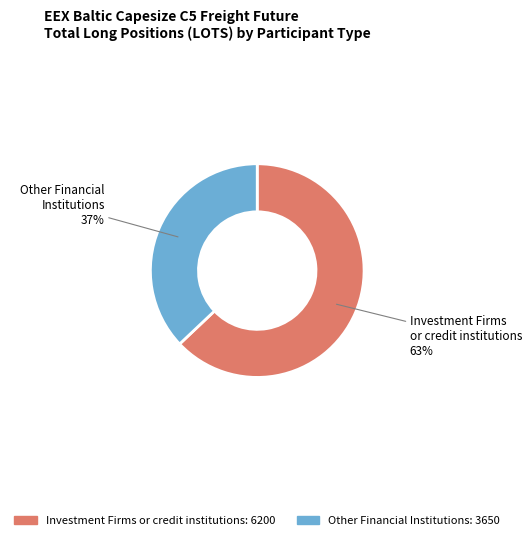

To the nearest percent, what is the difference between the Investment Firms or credit institutions and Other Financial Institutions slice percentages?

26%